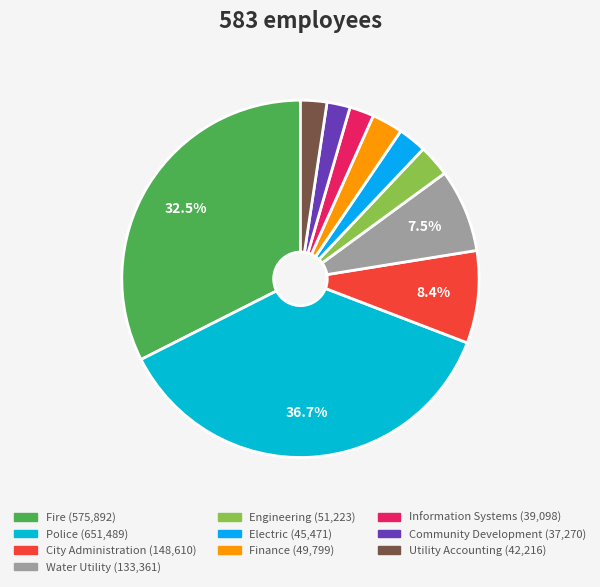

What percentage is the Electric slice, to the nearest percent?

3%